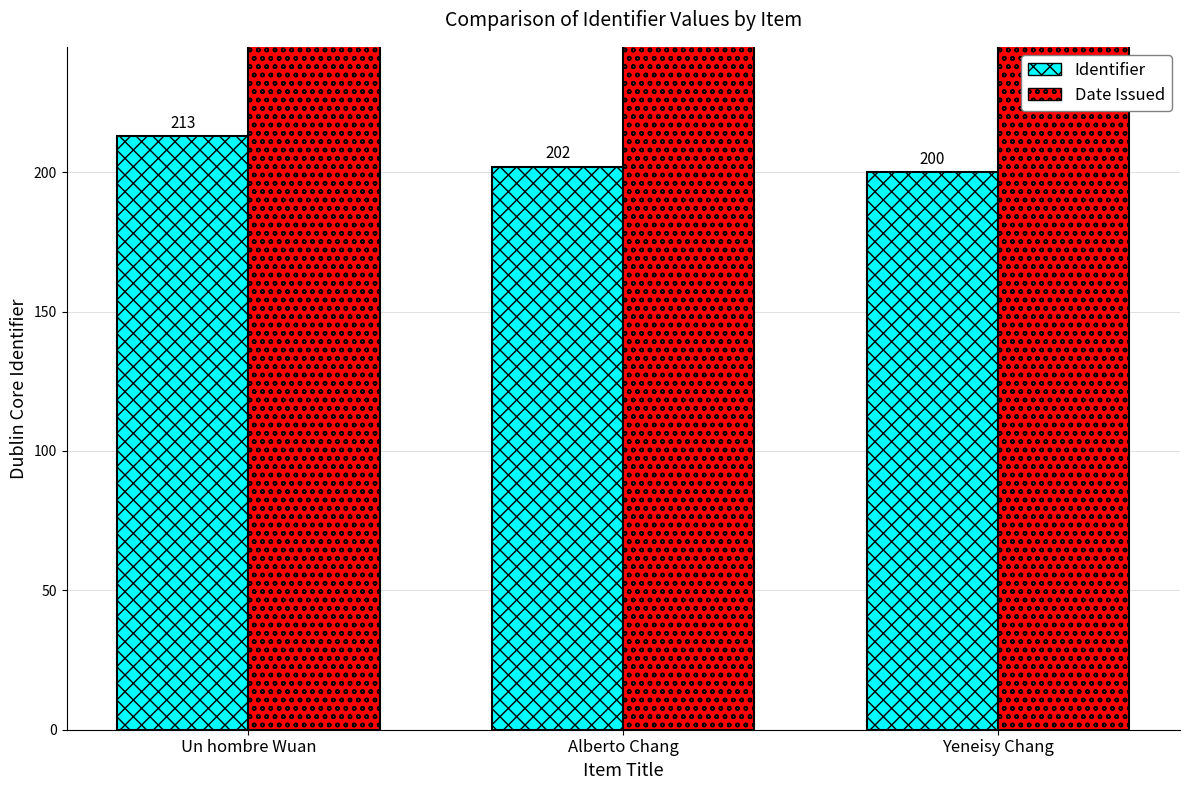

Between Yeneisy Chang and Un hombre Wuan, which is larger?

Un hombre Wuan